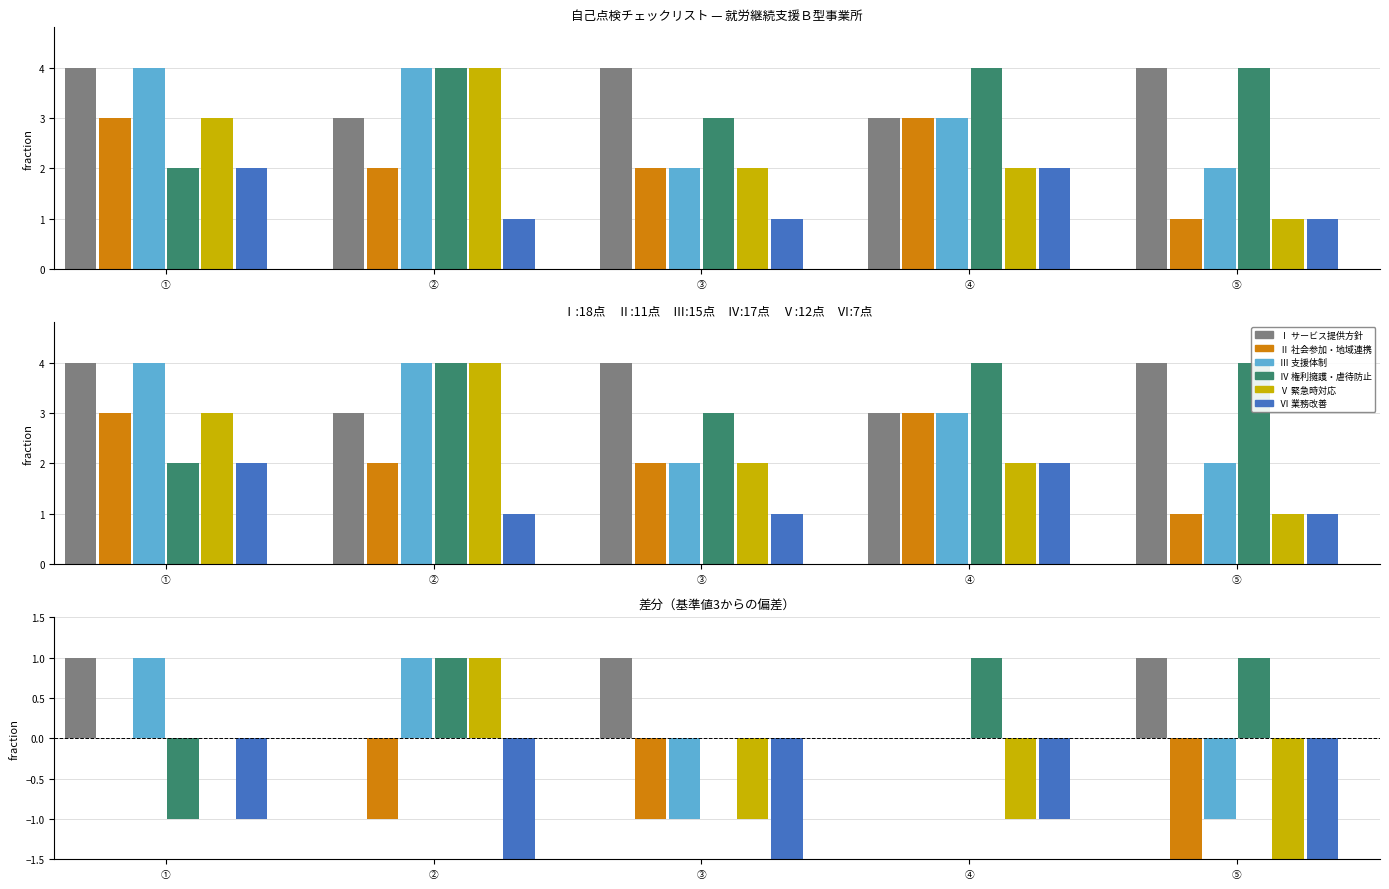

How many groups of bars are there?

5